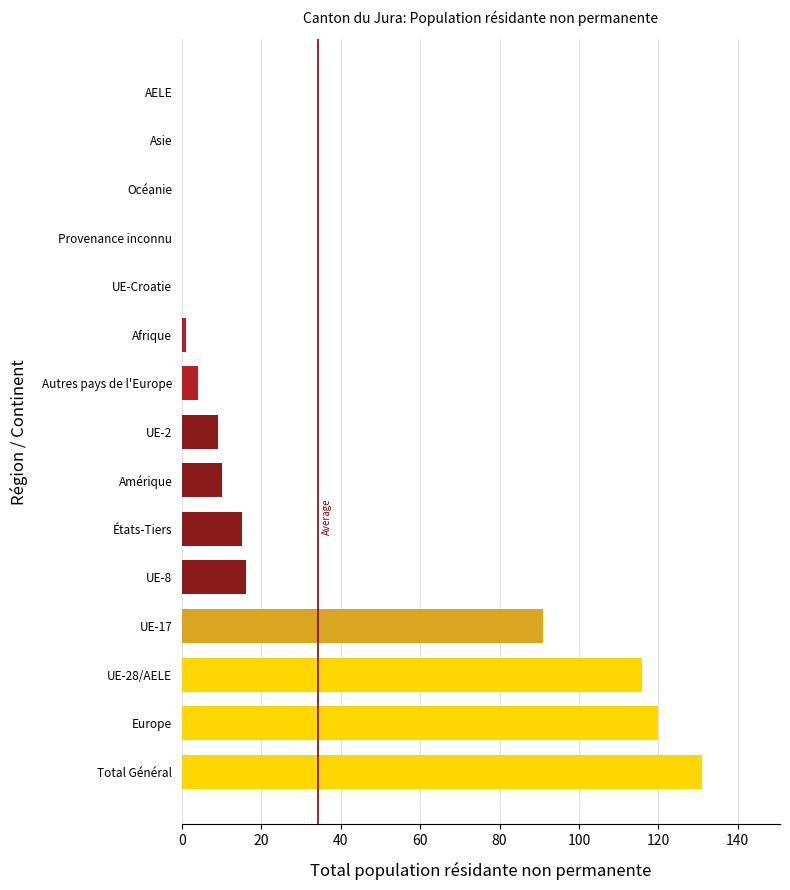

What is the sum of all values?

513